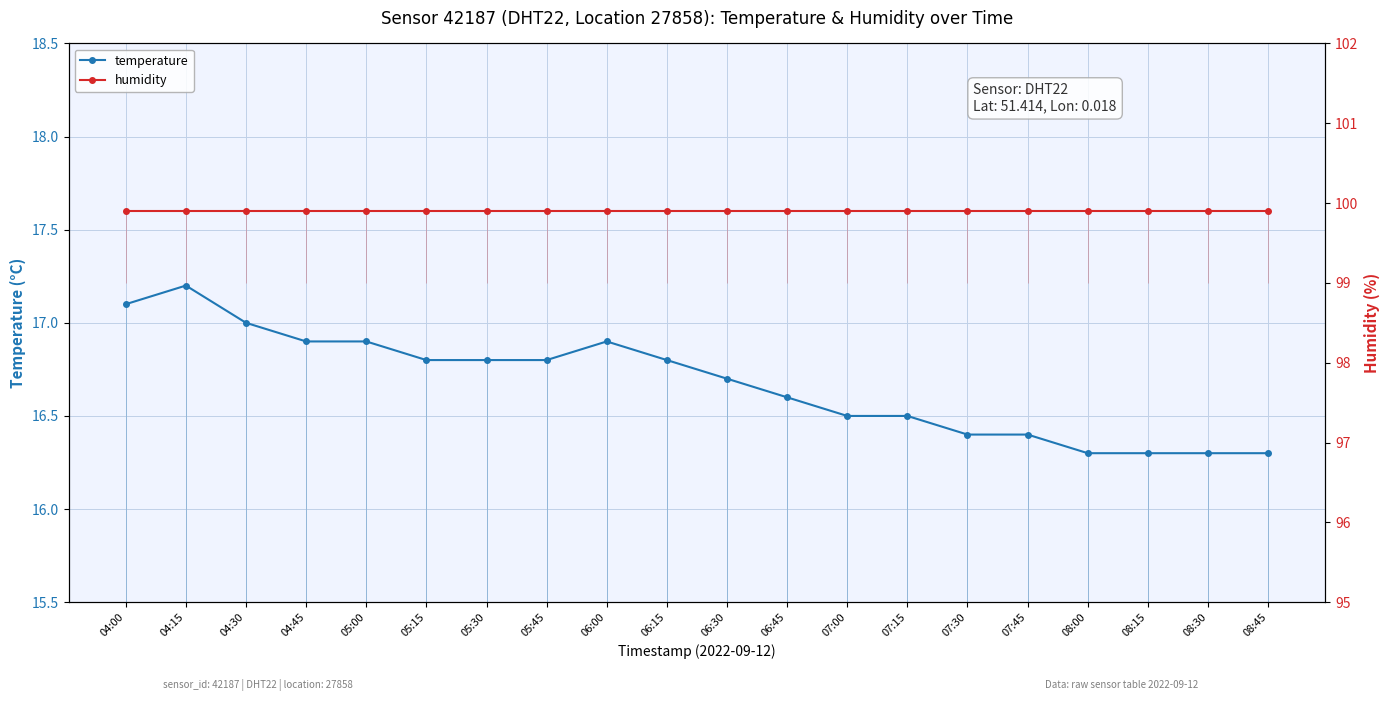

Does the chart display data point markers on the line(s)?

Yes